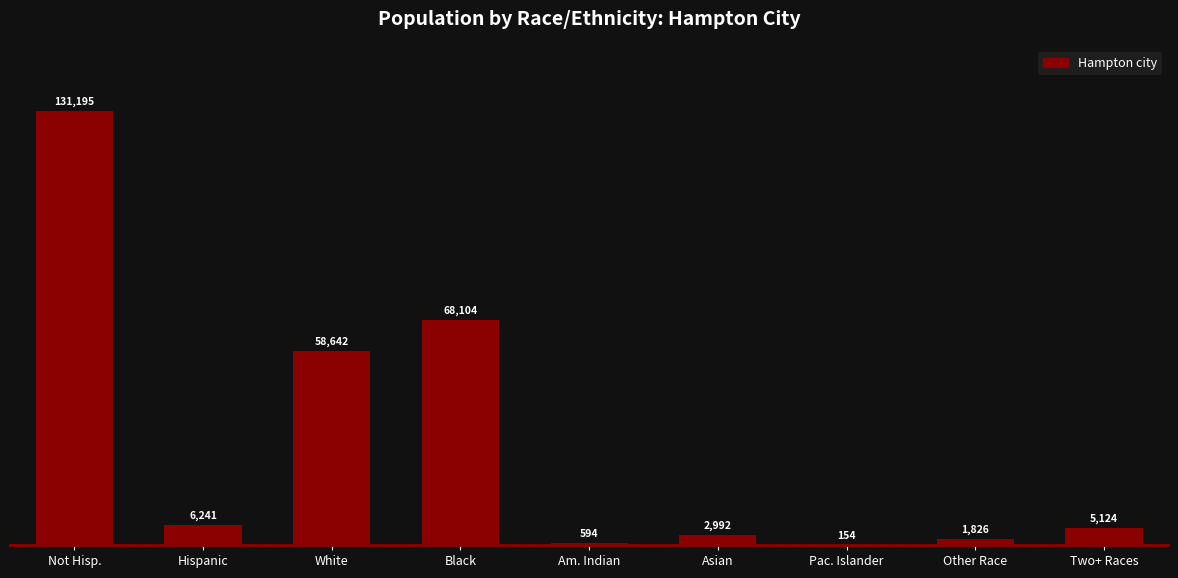

Reading right to left, extract all data points from this chart.

5124	1826	154	2992	594	68104	58642	6241	131195